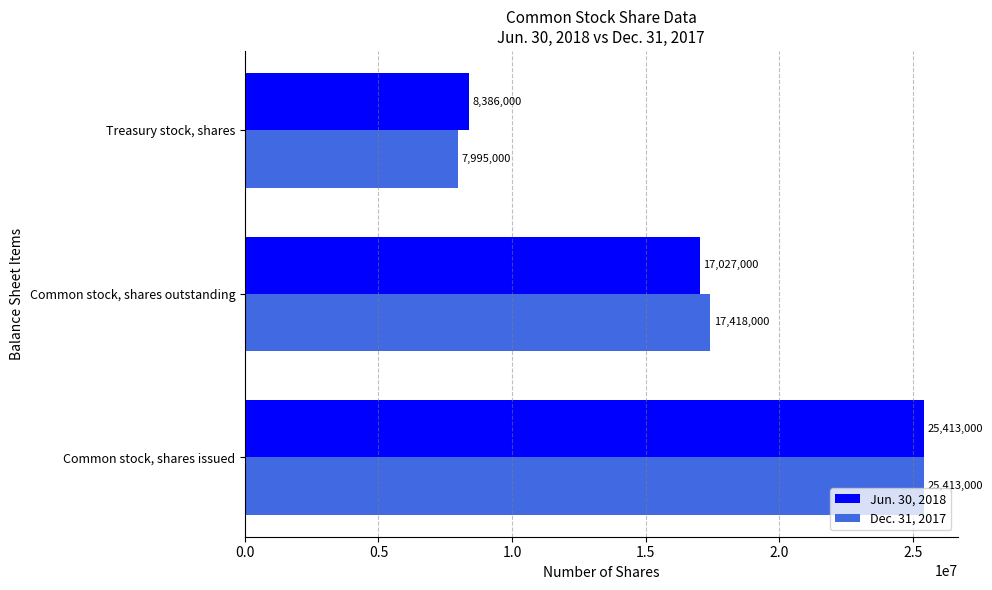

What is the difference between the highest and lowest values at Treasury stock, shares?

391000